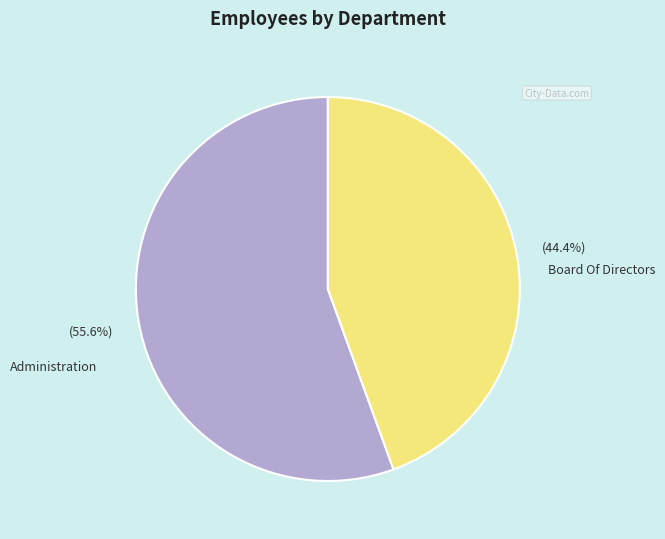

To the nearest percent, what is the difference between the Administration and Board Of Directors slice percentages?

11%